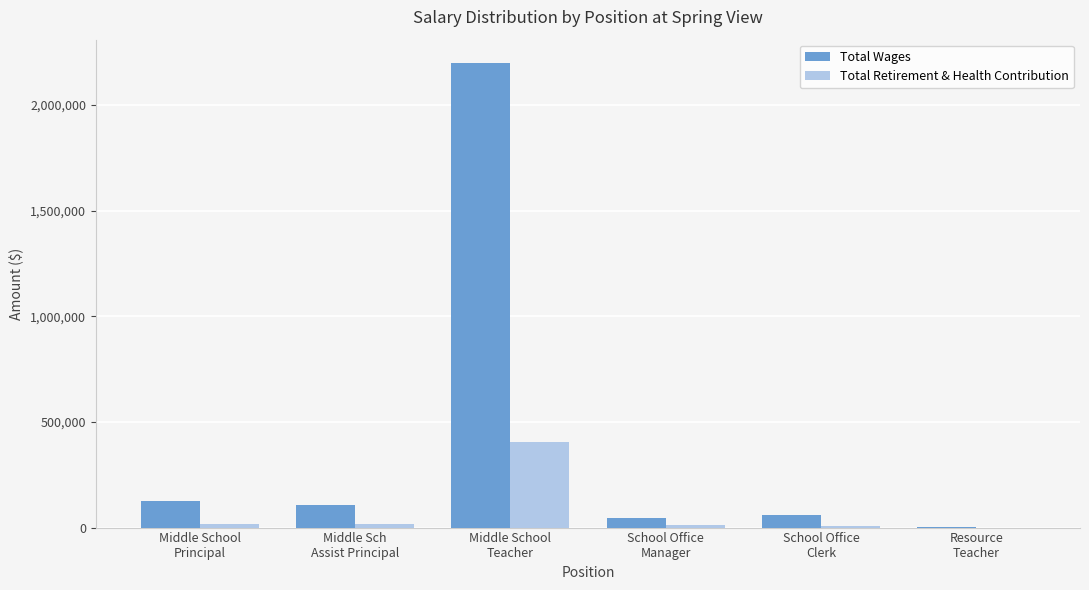

How many series are shown in this chart?

2